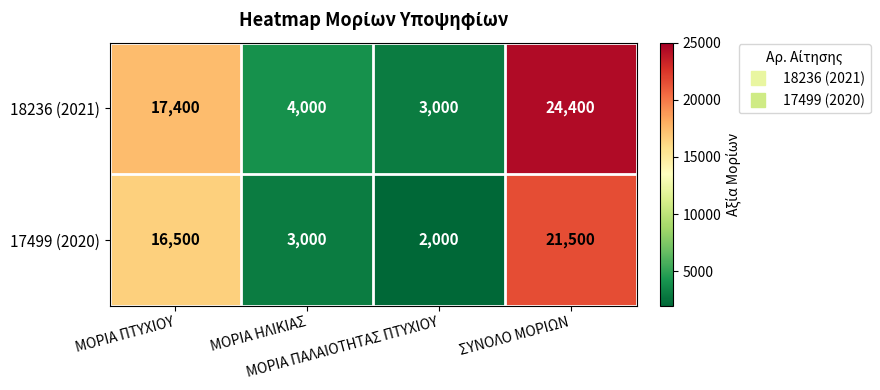

What is the sum of all 17499 (2020) values?

43000